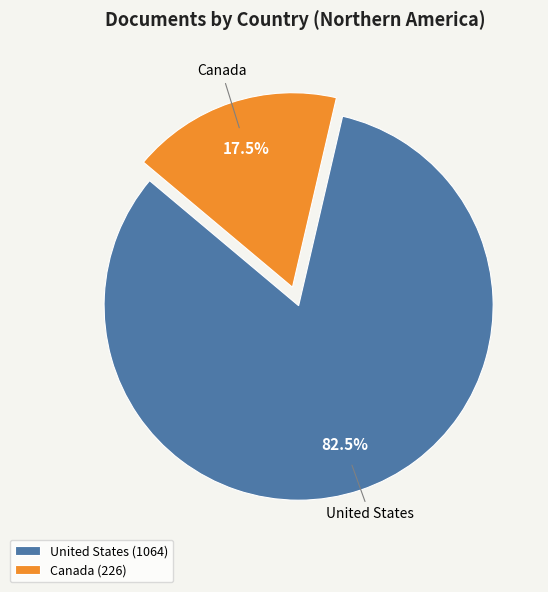

Count the number of slices in the pie.

2